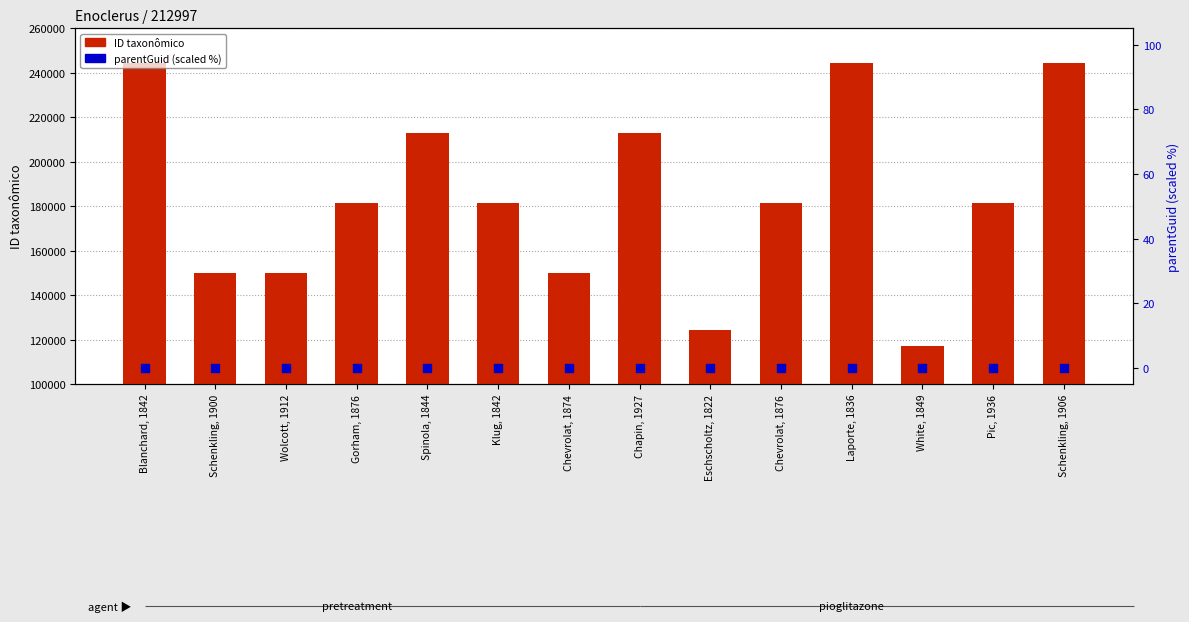

At which category is the sum across all series the highest?

Schenkling, 1906